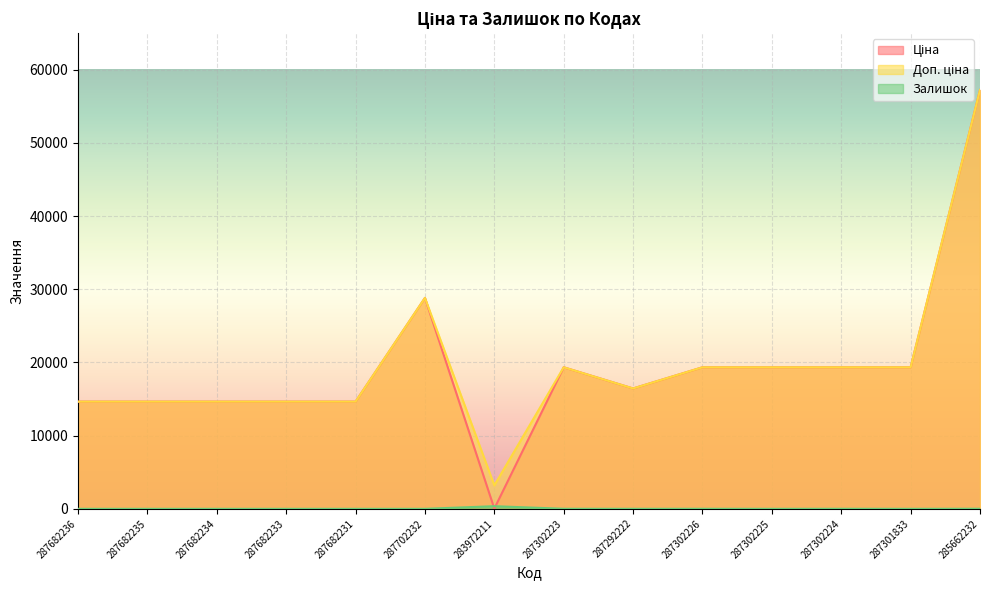

What is the average value of the Залишок series?

28.4